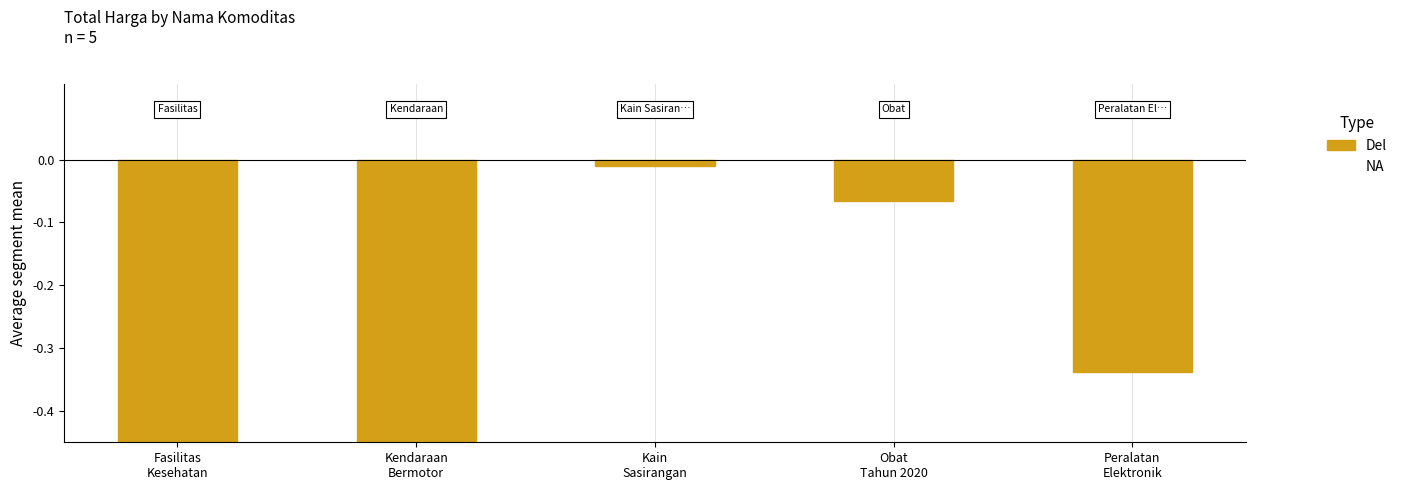

The value at Kain
Sasirangan is -0.0. True or false?

False